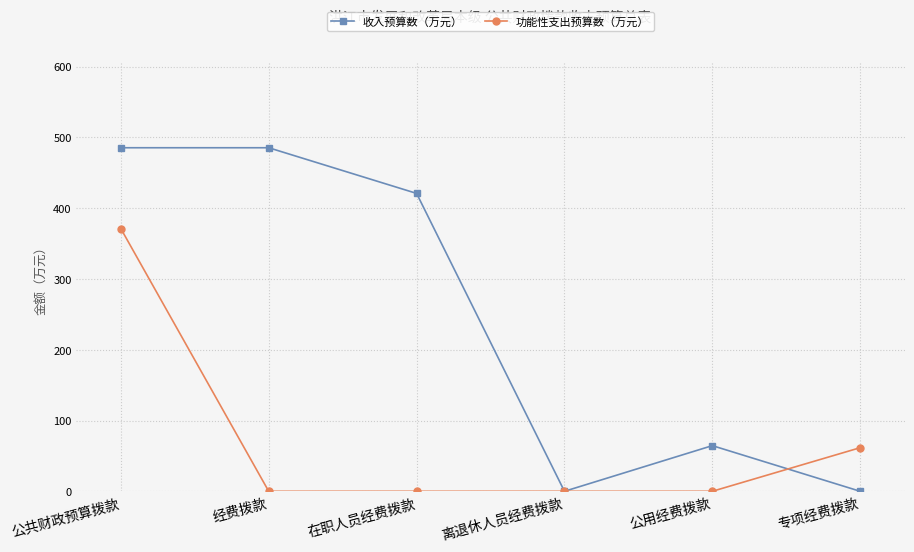

What is the highest value of the 收入预算数（万元） series?

485.4